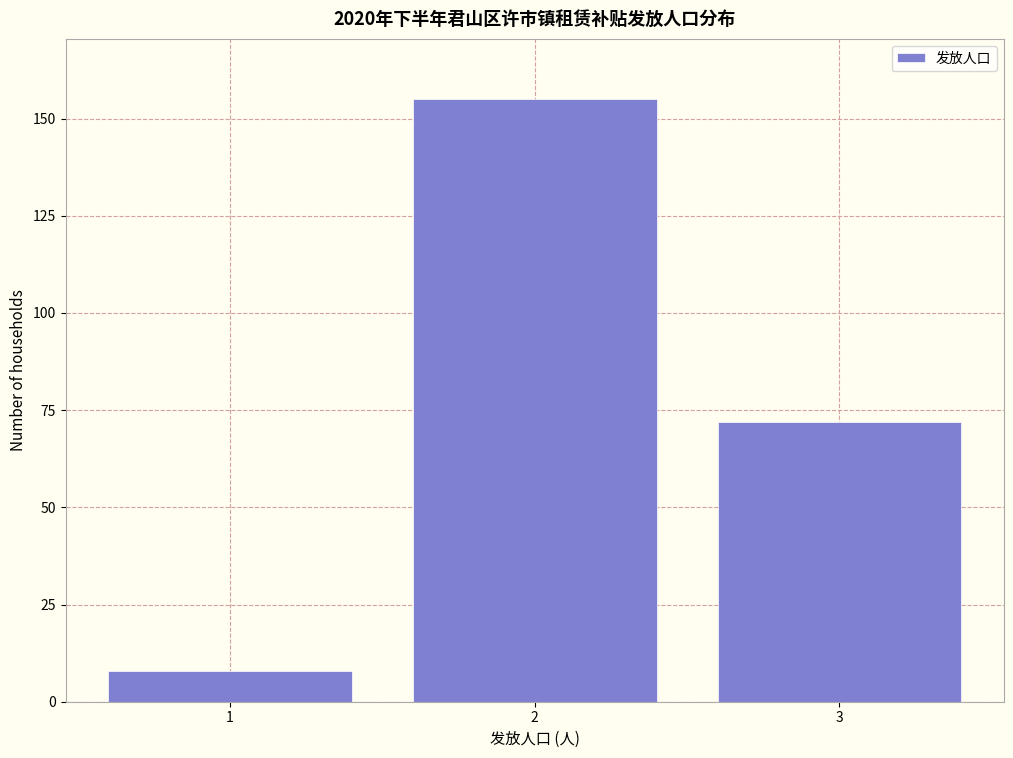

Reading right to left, list all the values displayed in this chart.

3=72	2=155	1=8